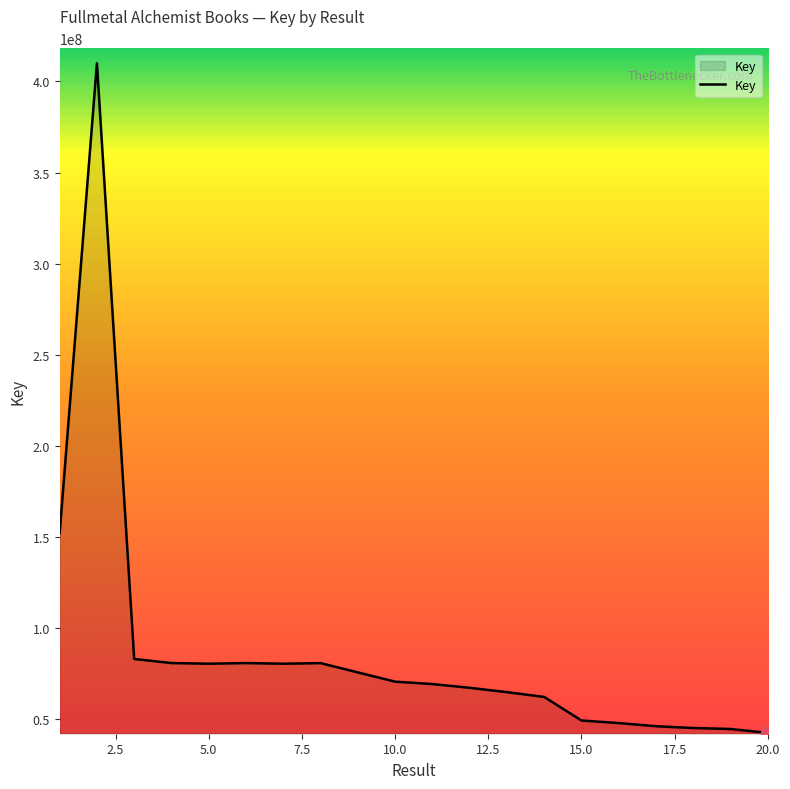

What is the maximum value shown in the chart?

410040063